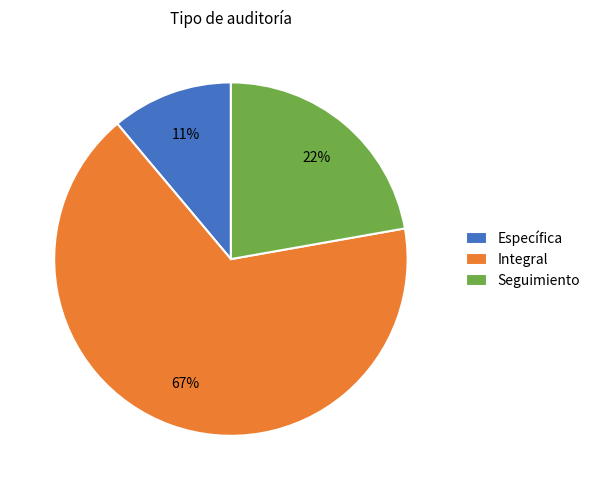

Which has a higher value, Específica or Integral?

Integral